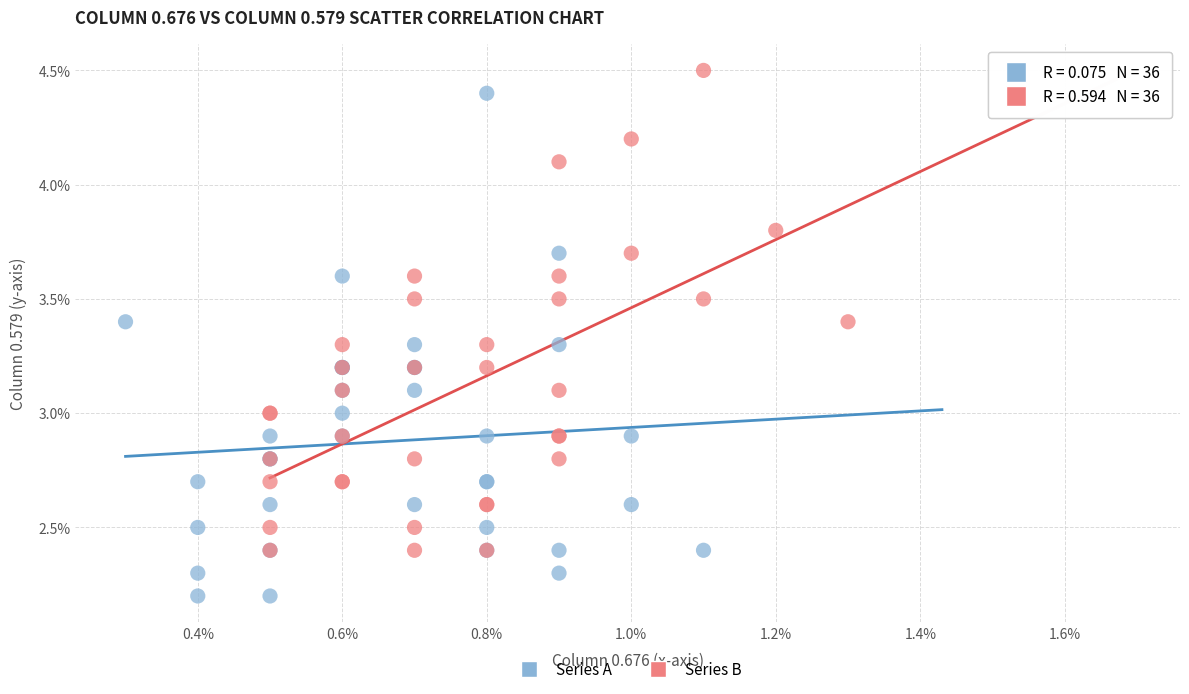

Which series reaches the minimum Y coordinate?

Series A